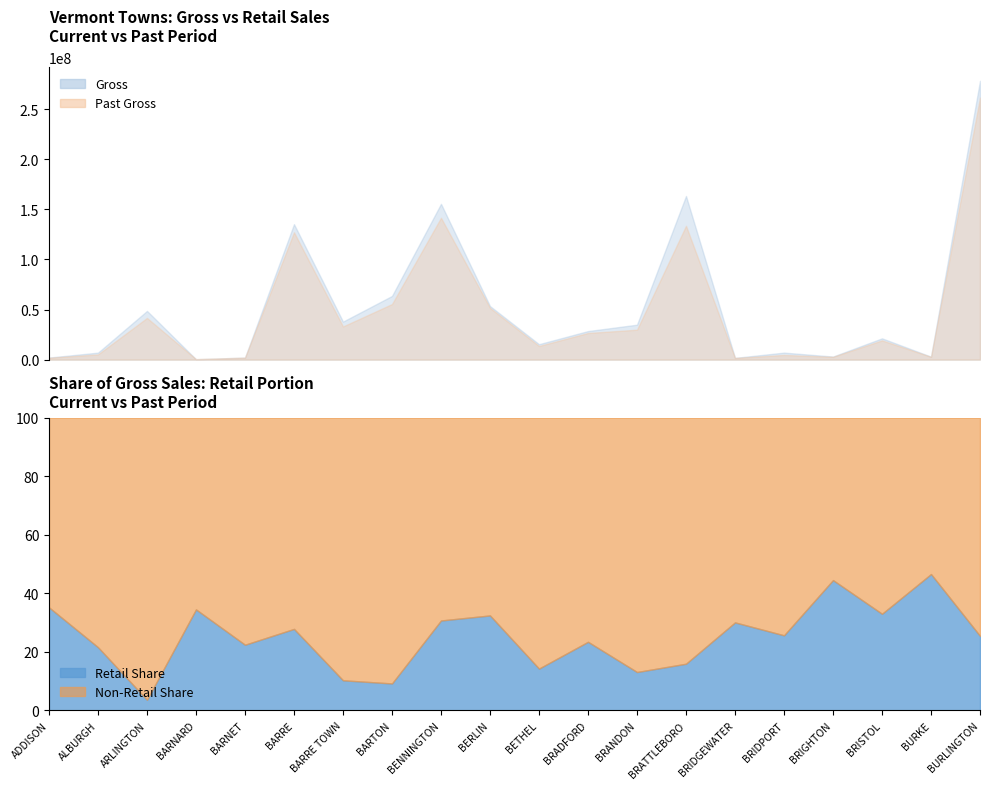

How many lines are shown in the chart?

4